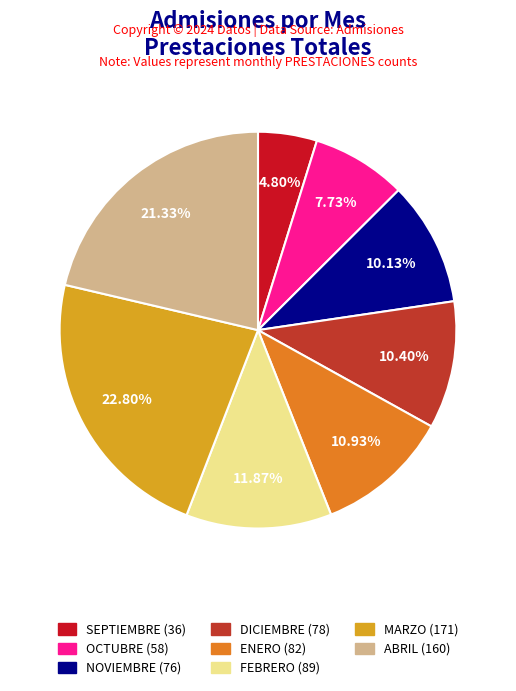

To the nearest percent, what is the difference between the largest and smallest slice percentages?

18%